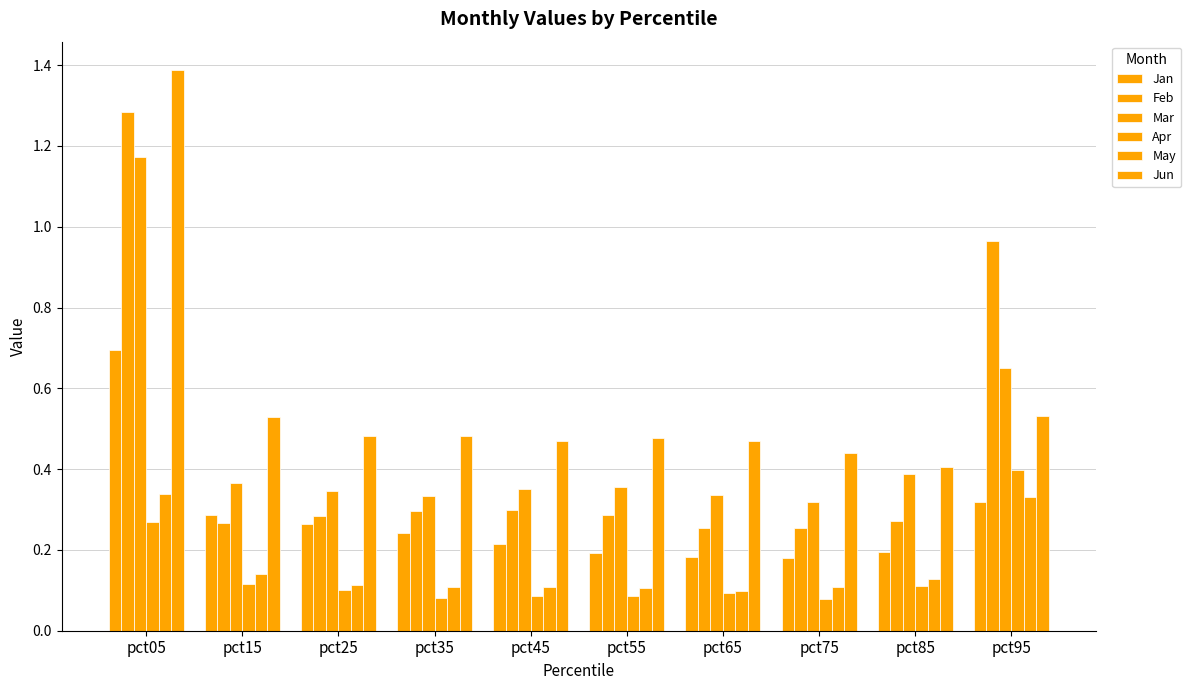

Does the chart contain any negative values?

No